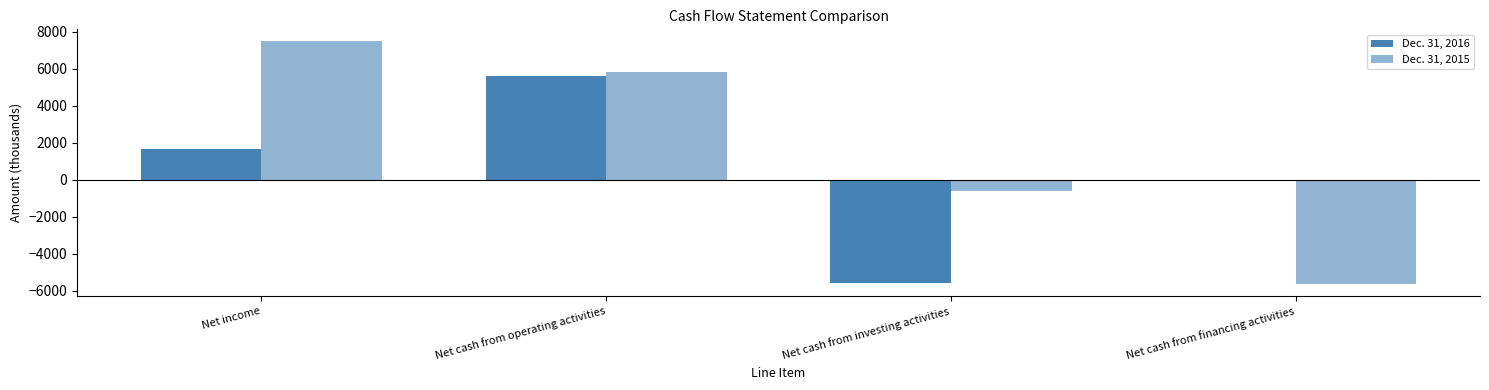

List the series in order of their overall mean, highest first.

Dec. 31, 2015, Dec. 31, 2016